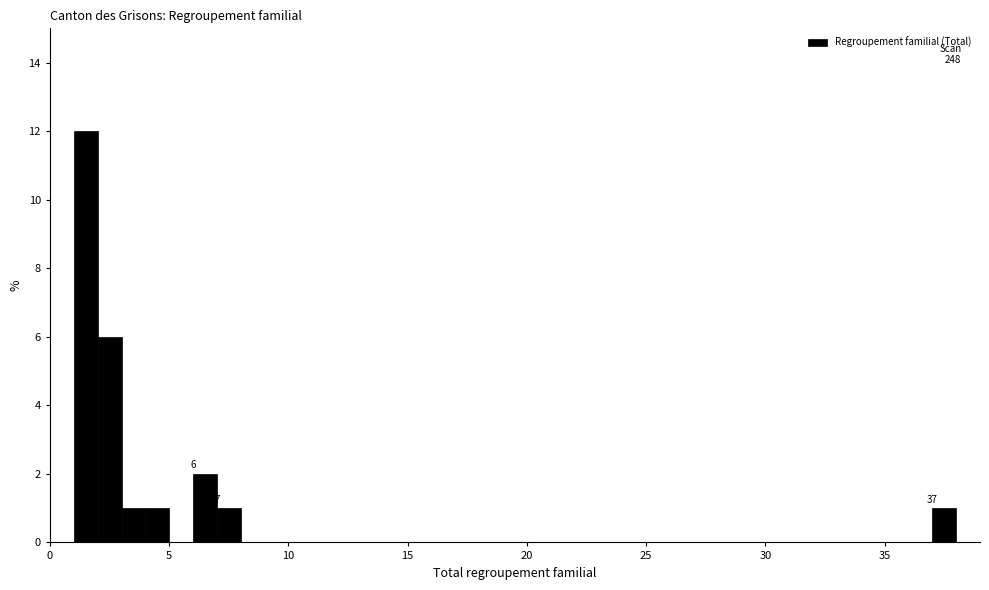

Around what value on the x-axis is the tallest bar? Give the approximate position of its centre, as read against the axis.

1.5